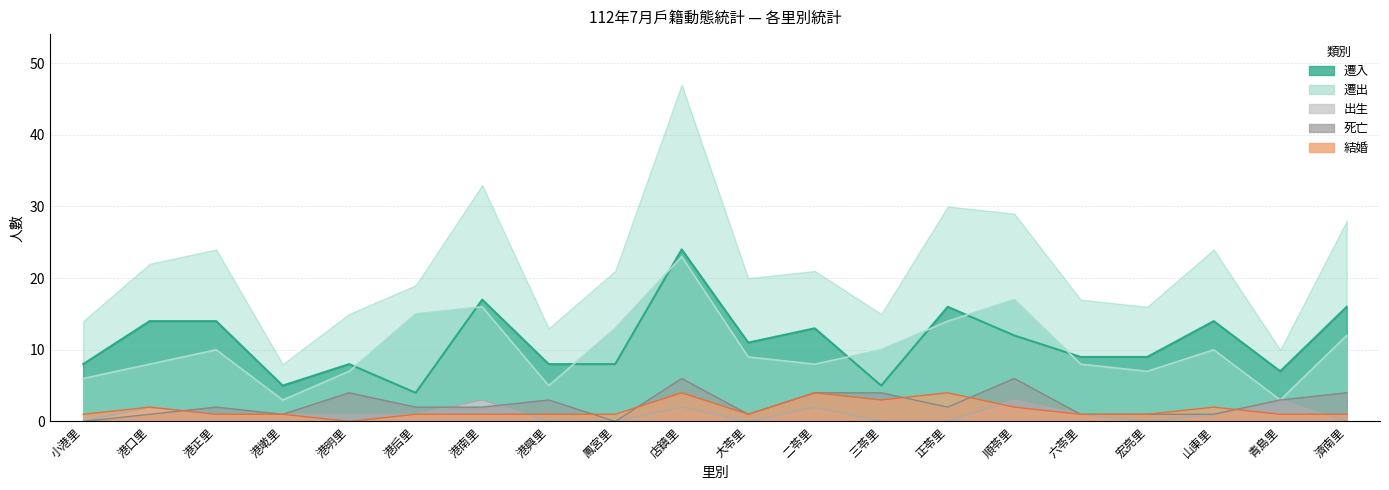

In 遷出, how many points are higher than both neighbors (excluding endpoints)?

5